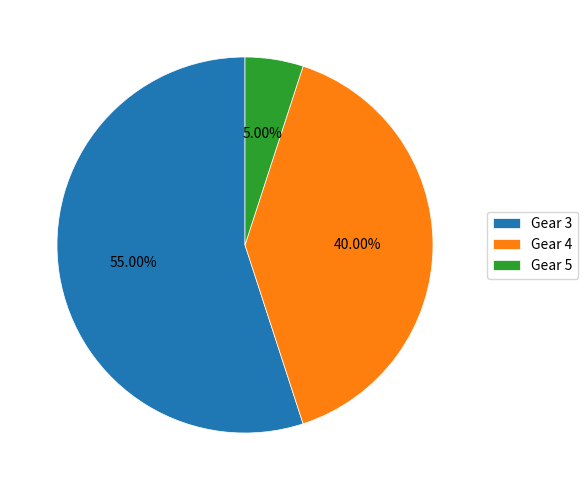

How many slices are in this pie chart?

3